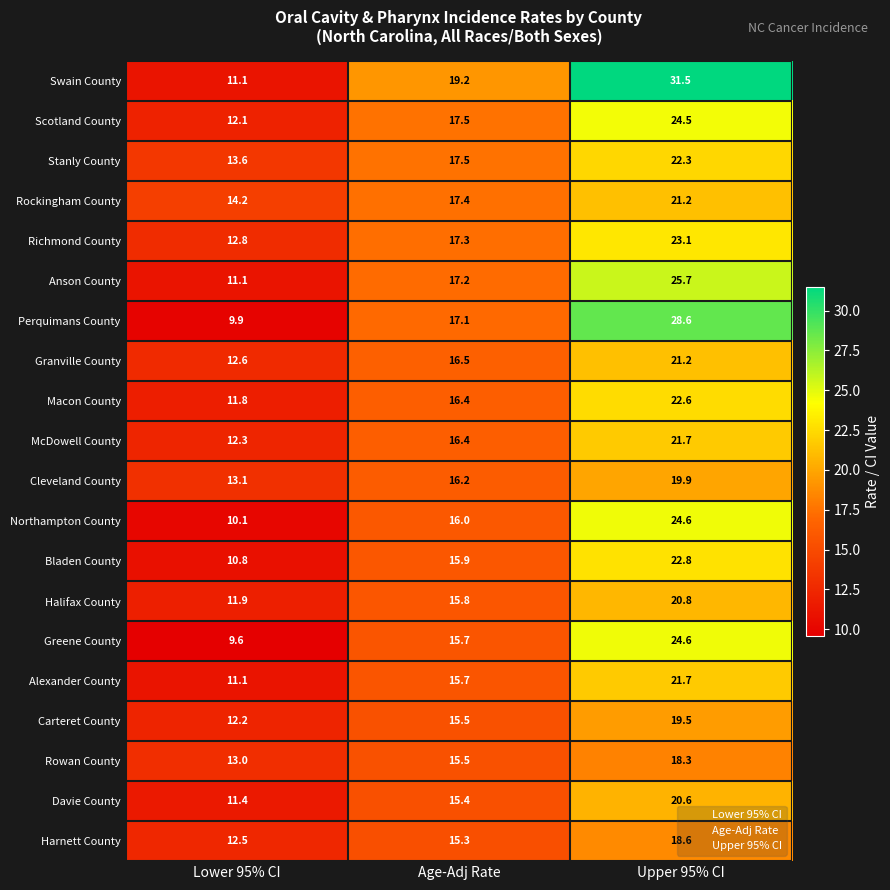

What is the average value of the Northampton County series?

16.9